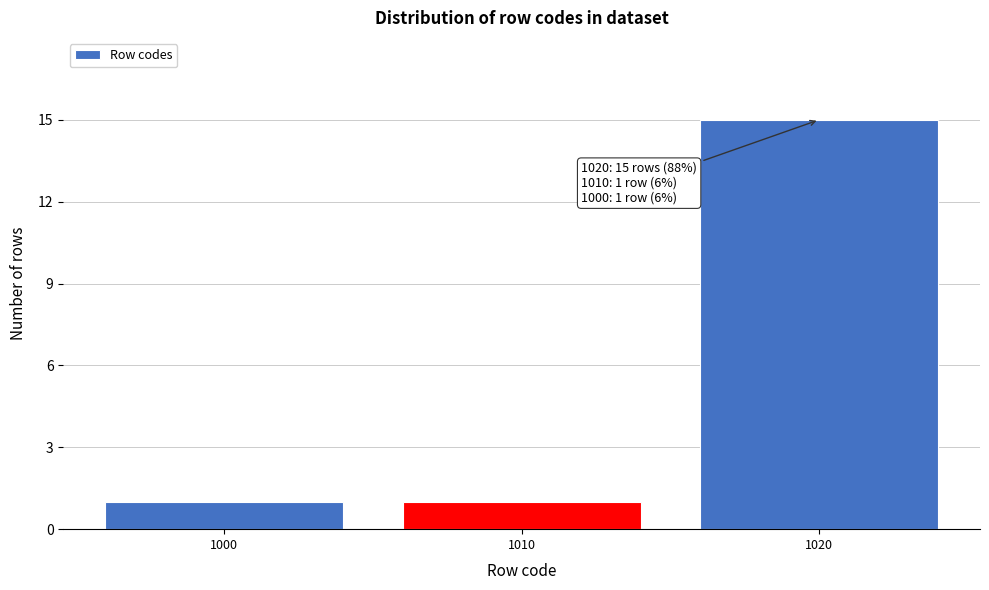

Reading right to left, transcribe all the data shown in this chart.

1020=15	1010=1	1000=1